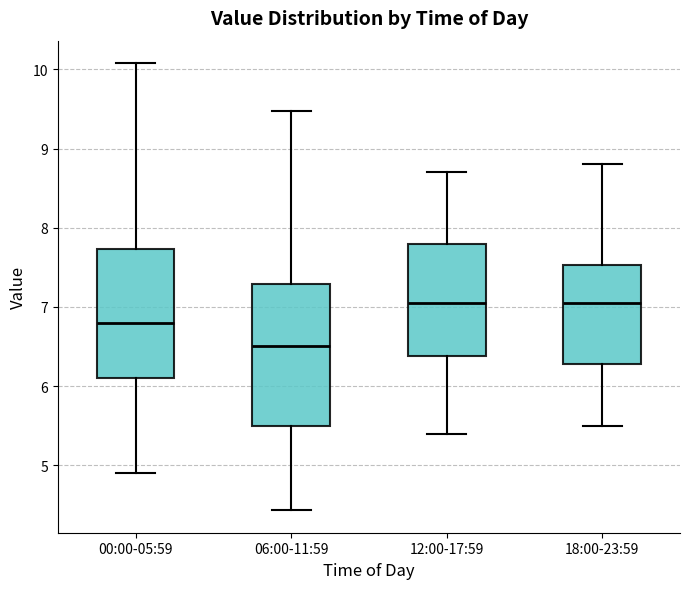

Reading left to right, transcribe this box plot: for each box, give where its median line is, the range the box spans, and where its two whiskers end, as read against the y-axis. The values are not printed on the chart, so give them approximately, as read against the axis.

00:00-05:59: median 6.8, box 6.1 to 7.7, whiskers 4.9 to 10.1
06:00-11:59: median 6.5, box 5.5 to 7.3, whiskers 4.4 to 9.5
12:00-17:59: median 7.1, box 6.4 to 7.8, whiskers 5.4 to 8.7
18:00-23:59: median 7.1, box 6.3 to 7.5, whiskers 5.5 to 8.8